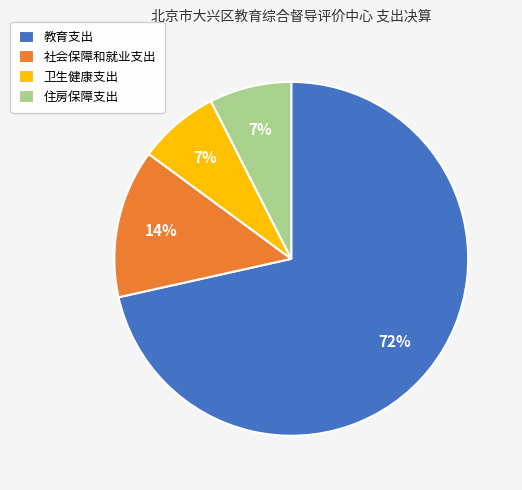

True or false: 住房保障支出 accounts for 2% of the total.

False